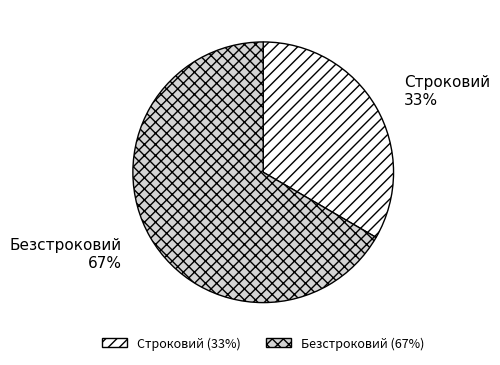

To the nearest percent, what is the average slice percentage?

50%